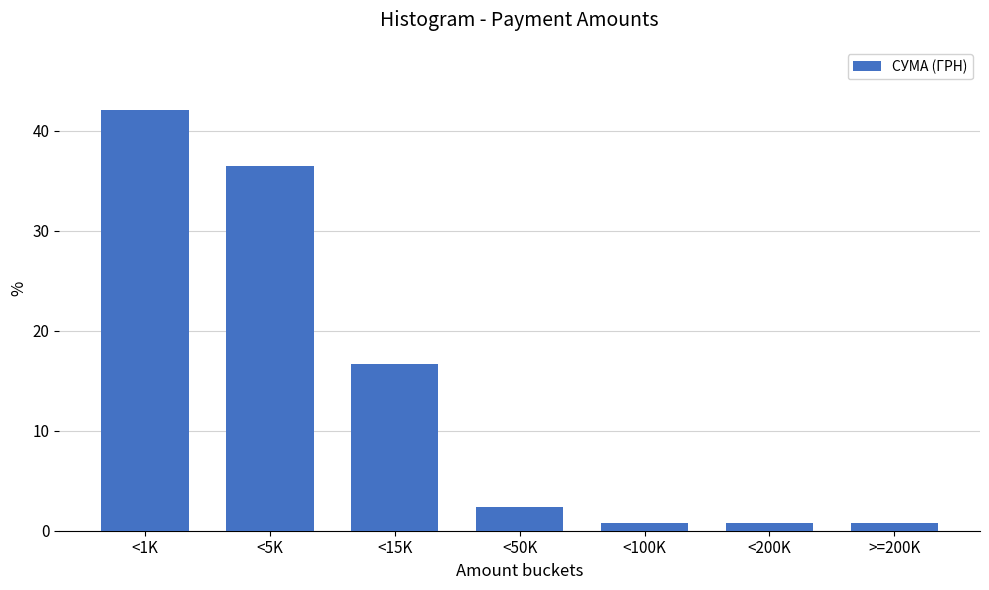

Reading left to right, list all the values displayed in this chart.

42.1	36.5	16.7	2.4	0.8	0.8	0.8